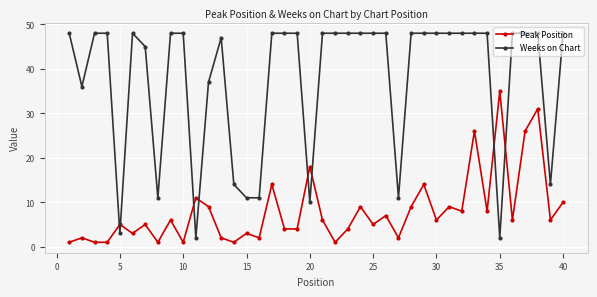

True or false: Peak Position and Weeks on Chart cross at least once.

True